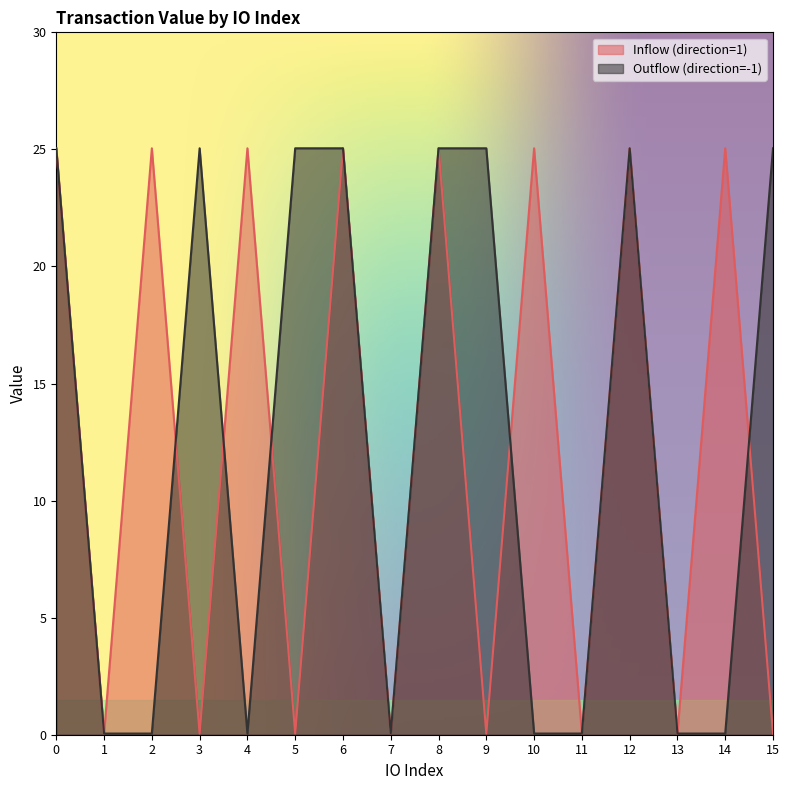

Between which two adjacent categories do Outflow (direction=-1) and Inflow (direction=1) first intersect?

2 and 3